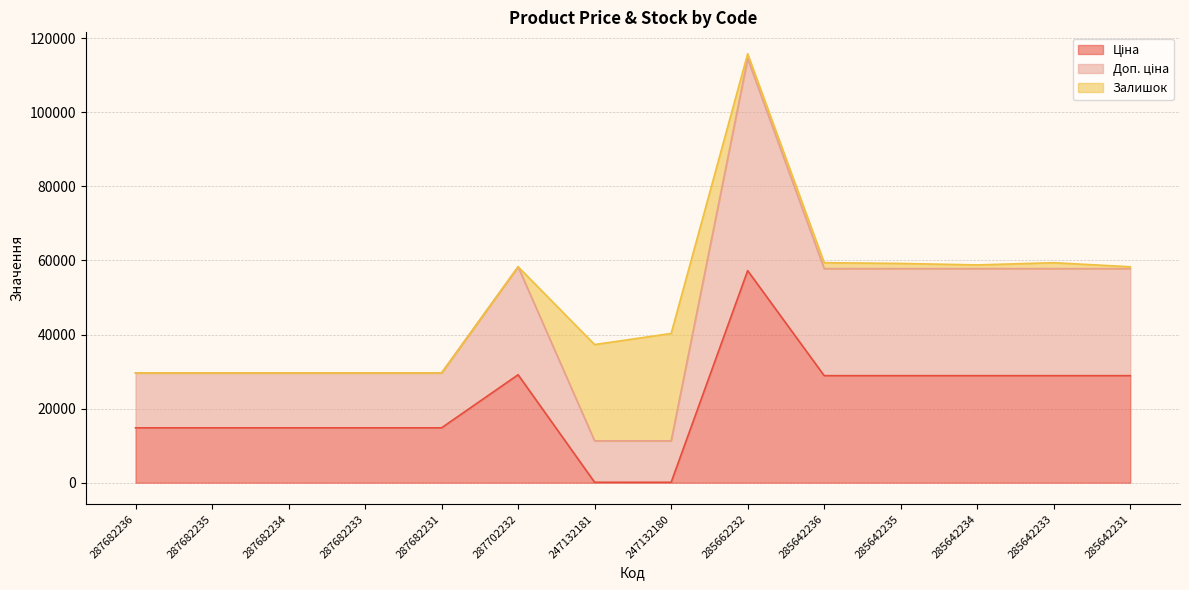

At which label does Ціна reach its minimum?

247132181